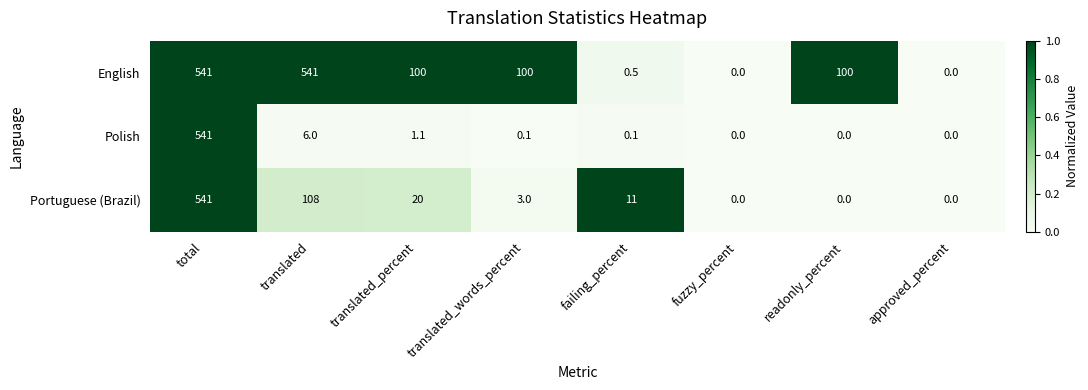

What is the average value of the Portuguese (Brazil) series?

85.4